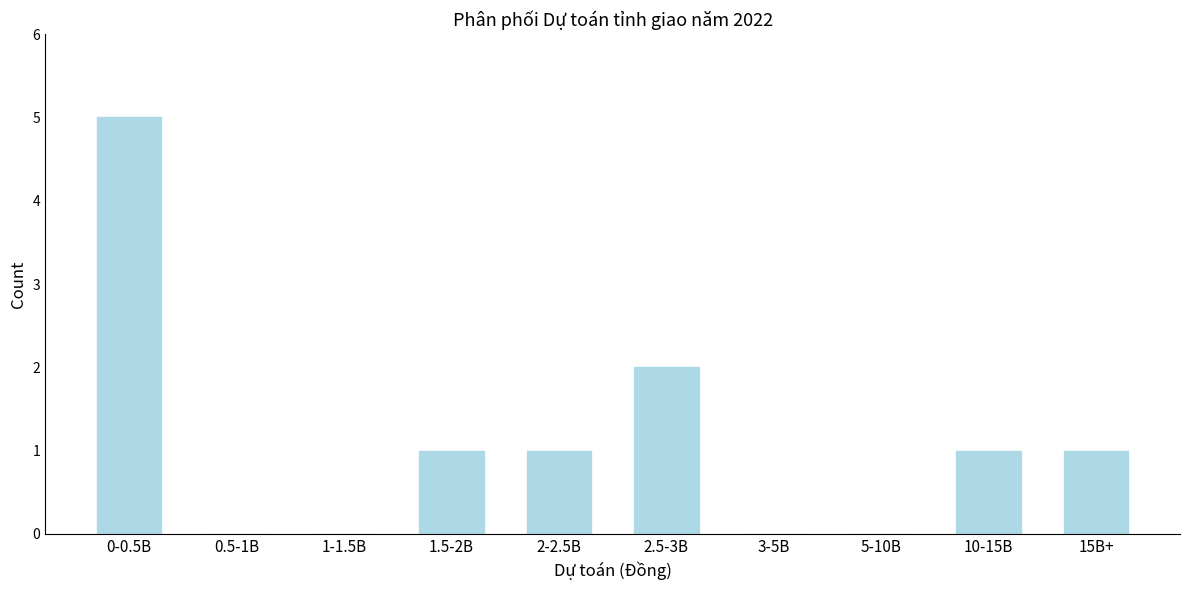

Reading left to right, transcribe all the data shown in this chart.

0-0.5B=5	0.5-1B=0	1-1.5B=0	1.5-2B=1	2-2.5B=1	2.5-3B=2	3-5B=0	5-10B=0	10-15B=1	15B+=1